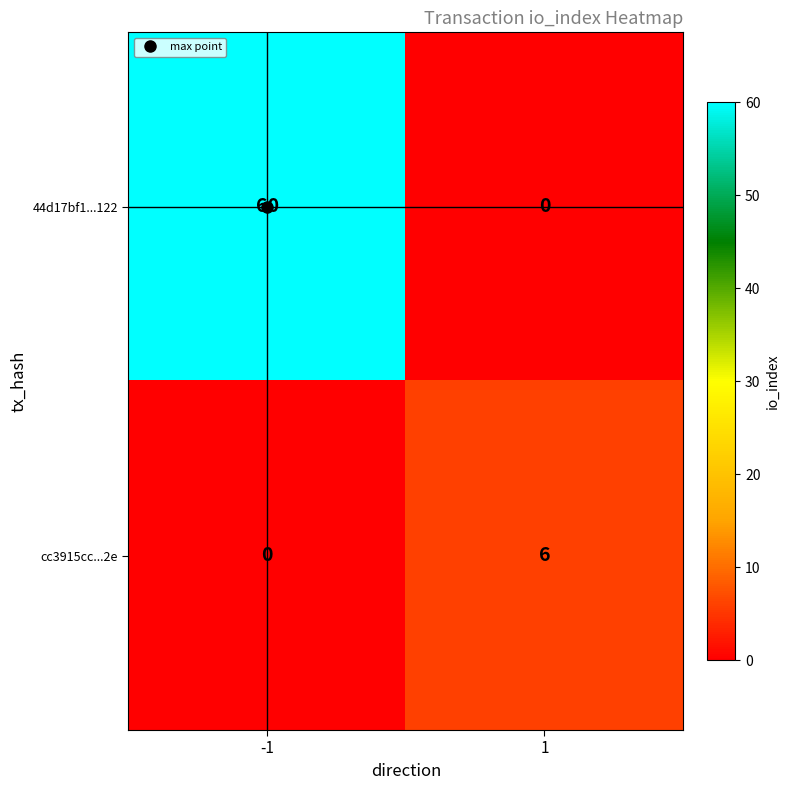

What is the maximum value shown in the chart?

60